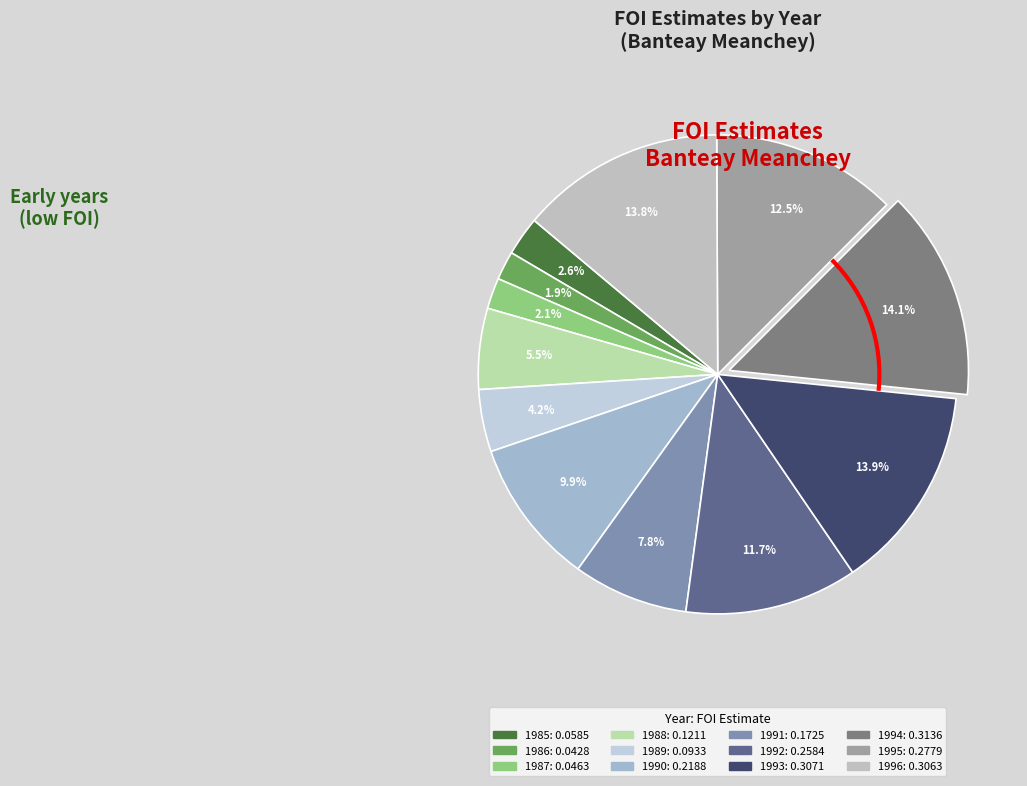

Rank the categories by value from highest to lowest.

1994, 1993, 1996, 1995, 1992, 1990, 1991, 1988, 1989, 1985, 1987, 1986